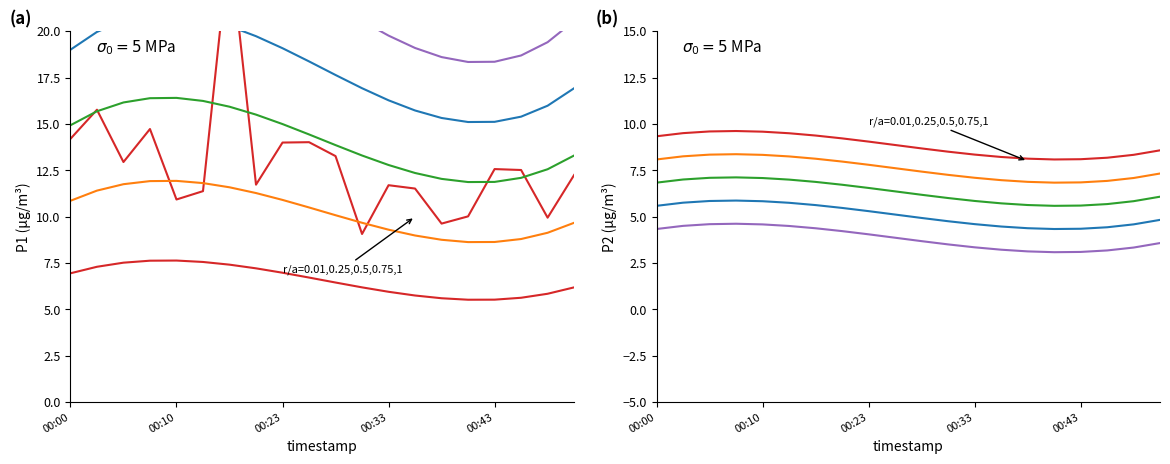

What is the value of the 16th point from the left?

10.0